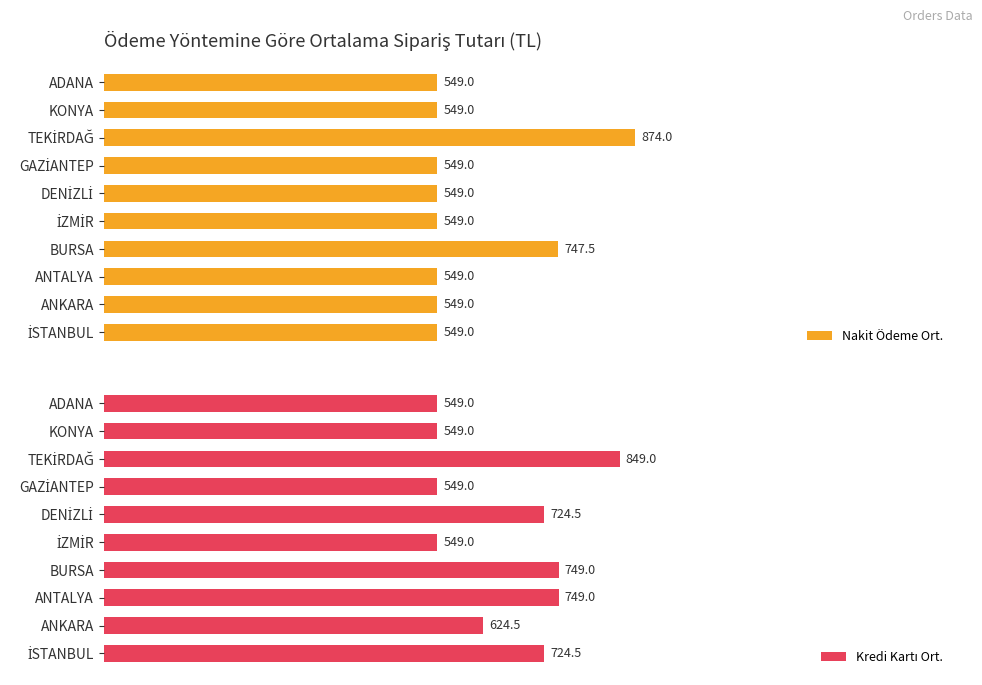

Between 1200 and 9, which is larger?

1200